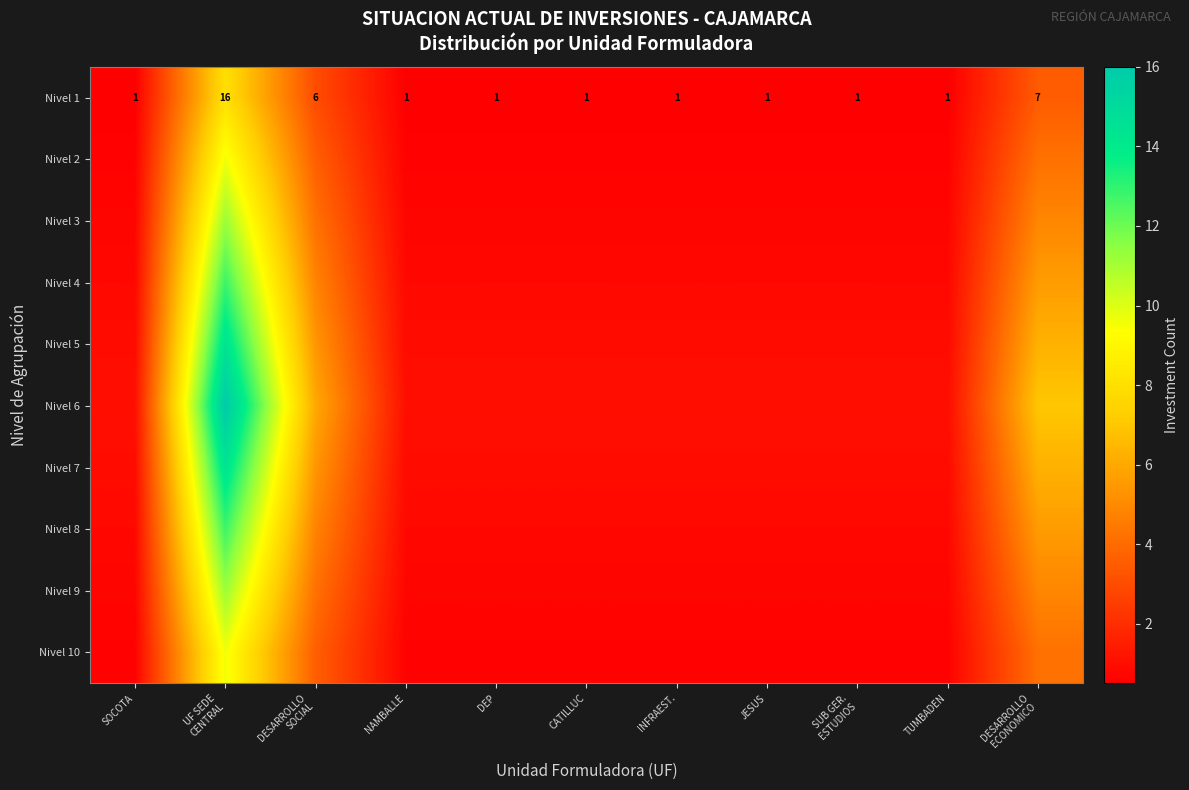

Which has a higher value, SOCOTA or UF SEDE
CENTRAL?

UF SEDE
CENTRAL